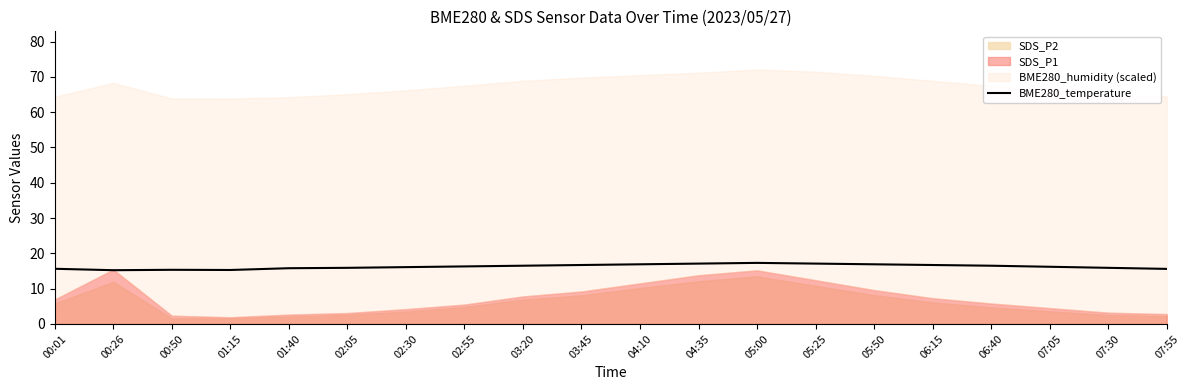

What is the label of the 18th point from the left?

07:05